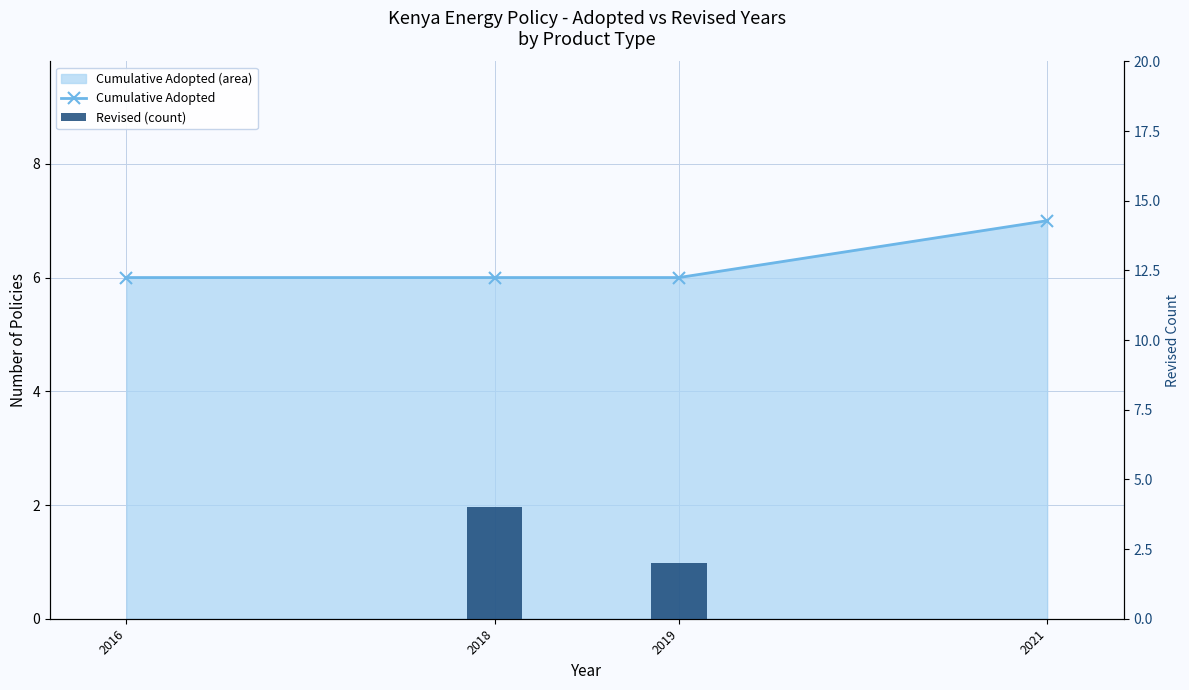

At which category is the sum across all series the highest?

2018